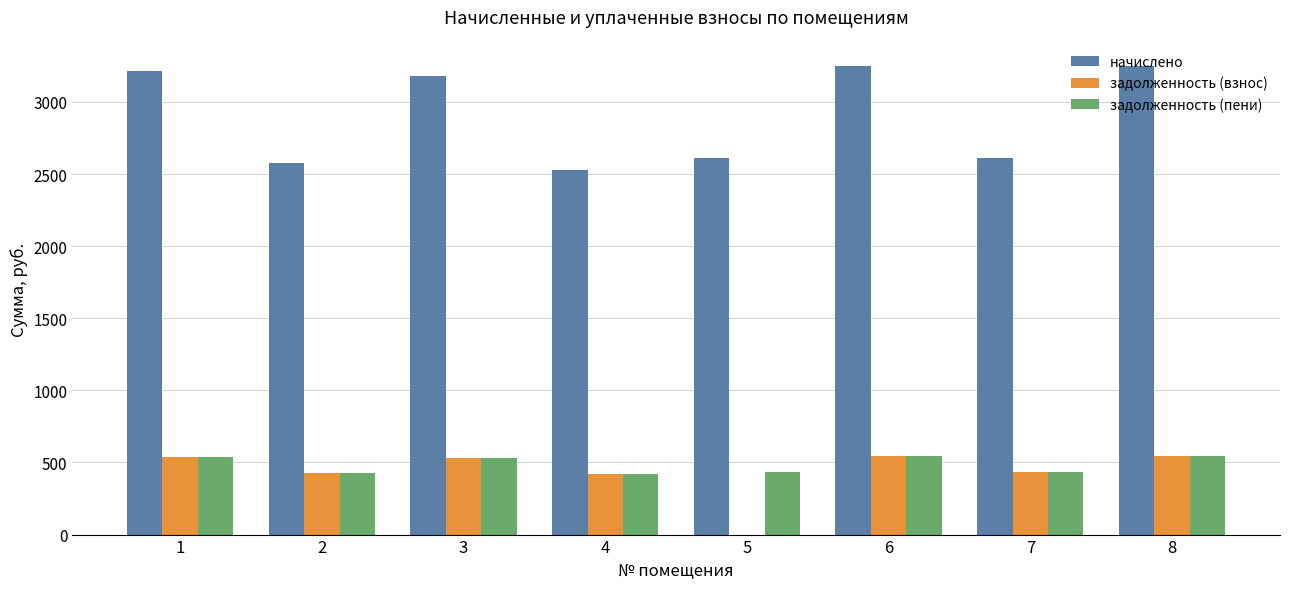

What is the difference between the задолженность (пени) values at 2 and 6?

111.8